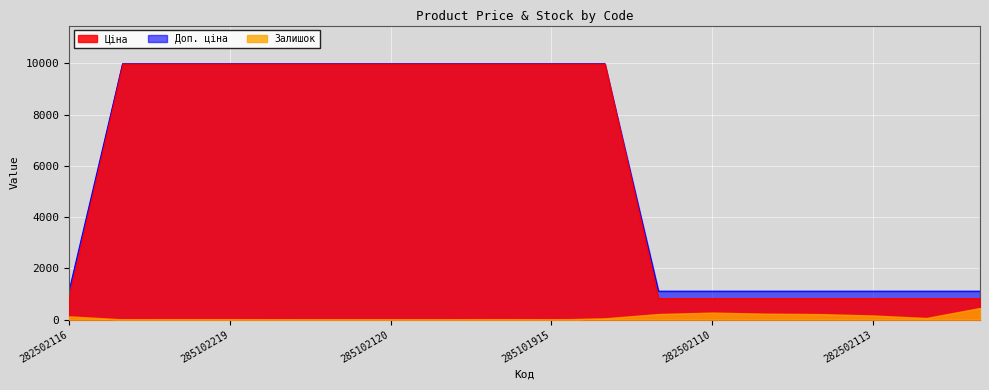

At which label is Ціна closest to 5396?

282502116